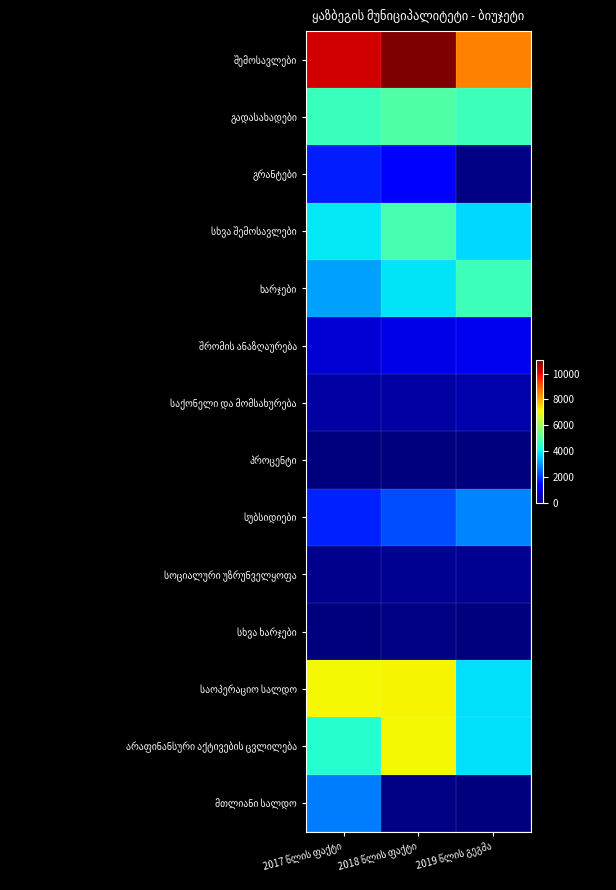

Is it true that სუბსიდიები equals 1741.0 at 2017 წლის ფაქტი?

True